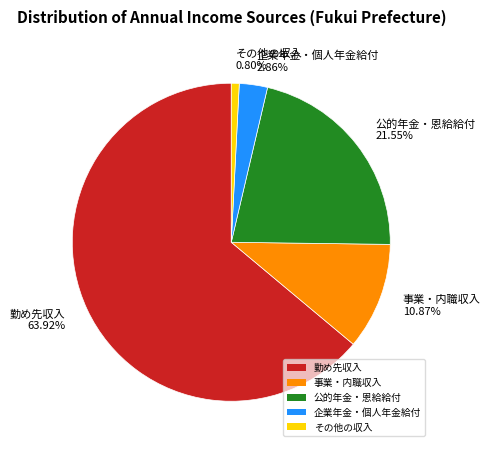

Which slice is the largest?

勤め先収入